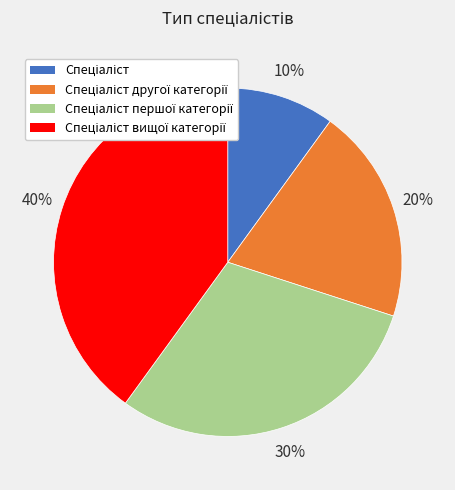

To the nearest percent, what is the difference between the largest and smallest slice percentages?

30%